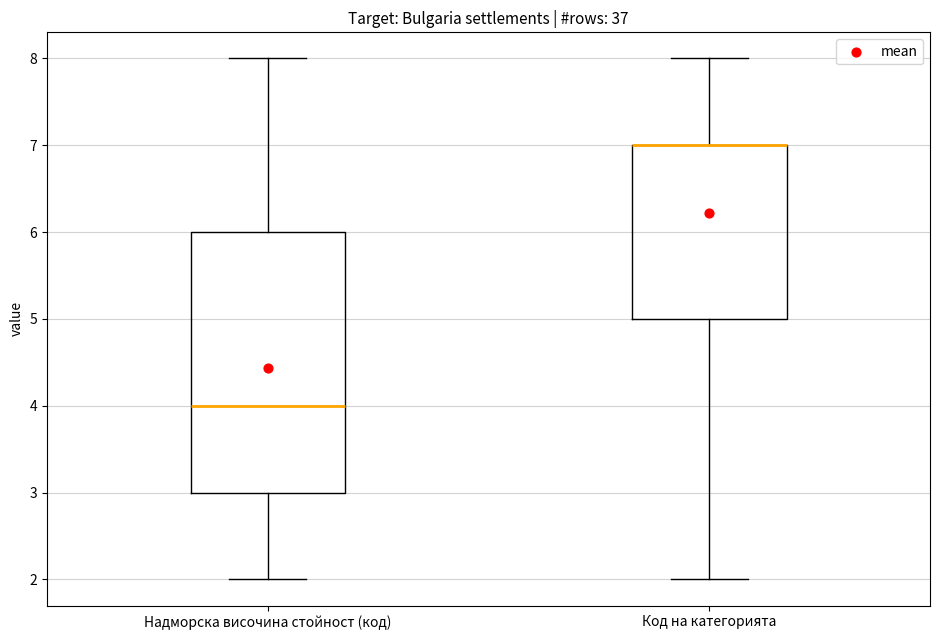

Which box is the tallest, from its lower edge to its upper edge?

Надморска височина стойност (код)